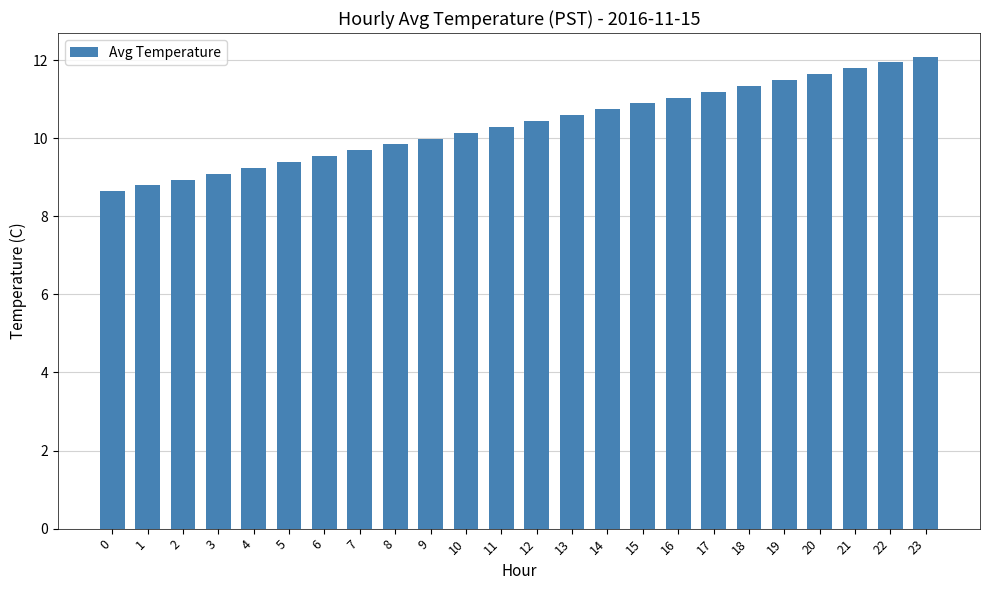

How many data points does each series have?

24